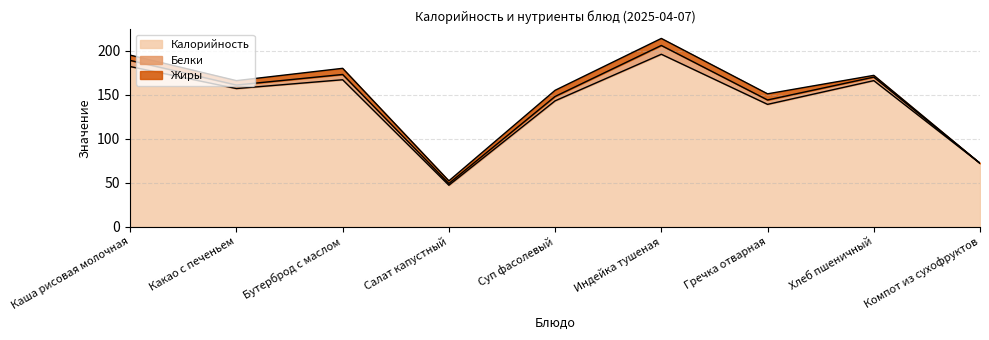

What are all the series names shown in the legend?

Калорийность, Белки, Жиры